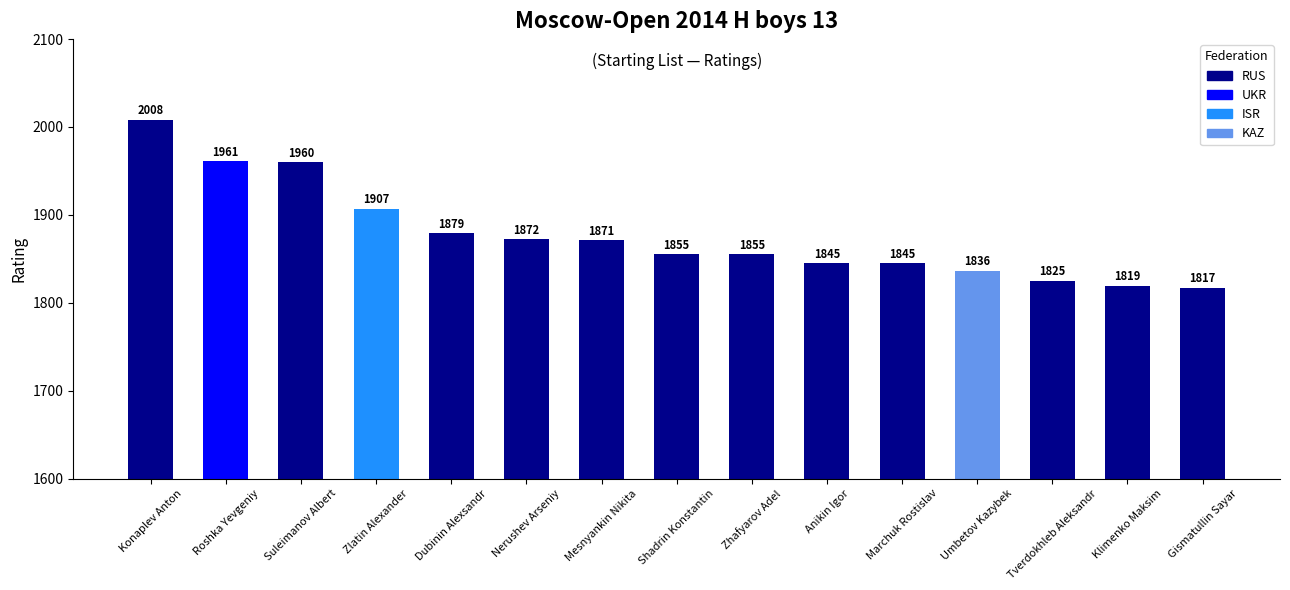

What is the label of the 13th bar from the right?

Suleimanov Albert